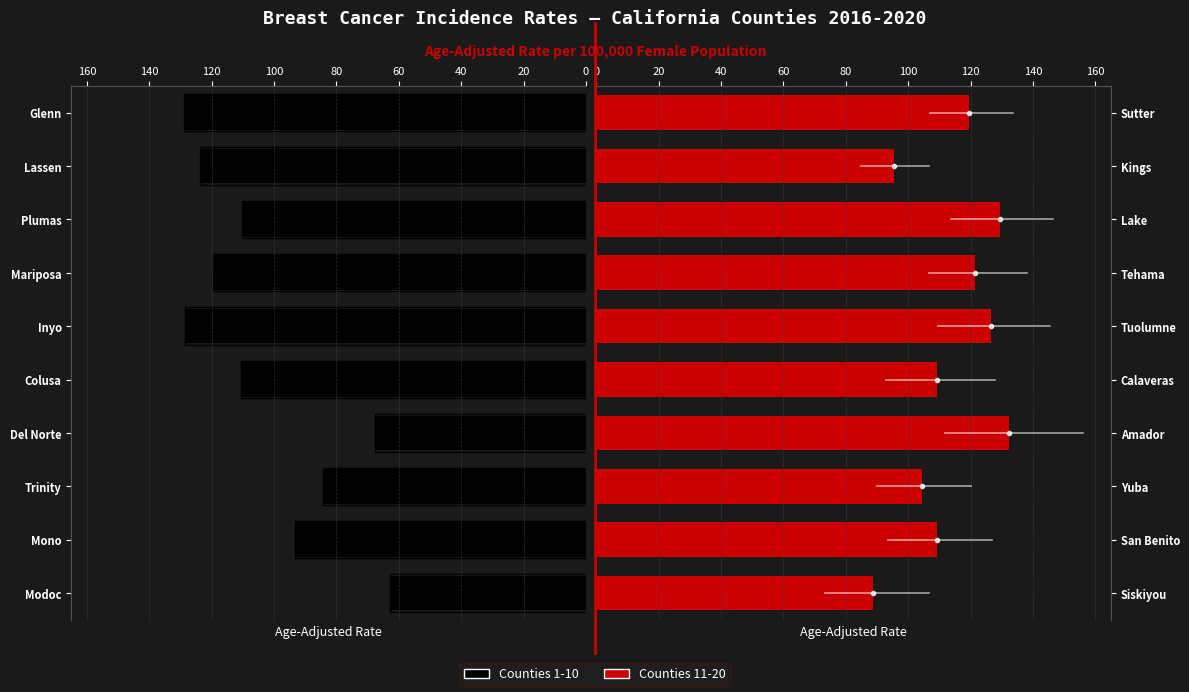

How many groups of bars are there?

10